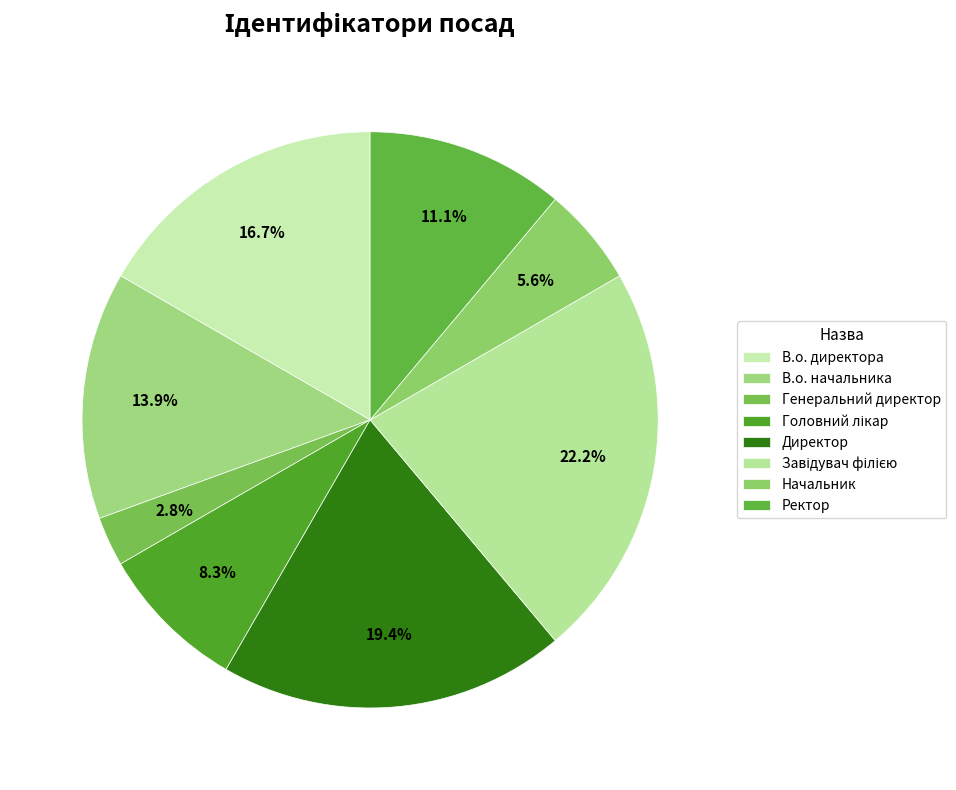

Is there any slice that represents more than half of the pie?

No